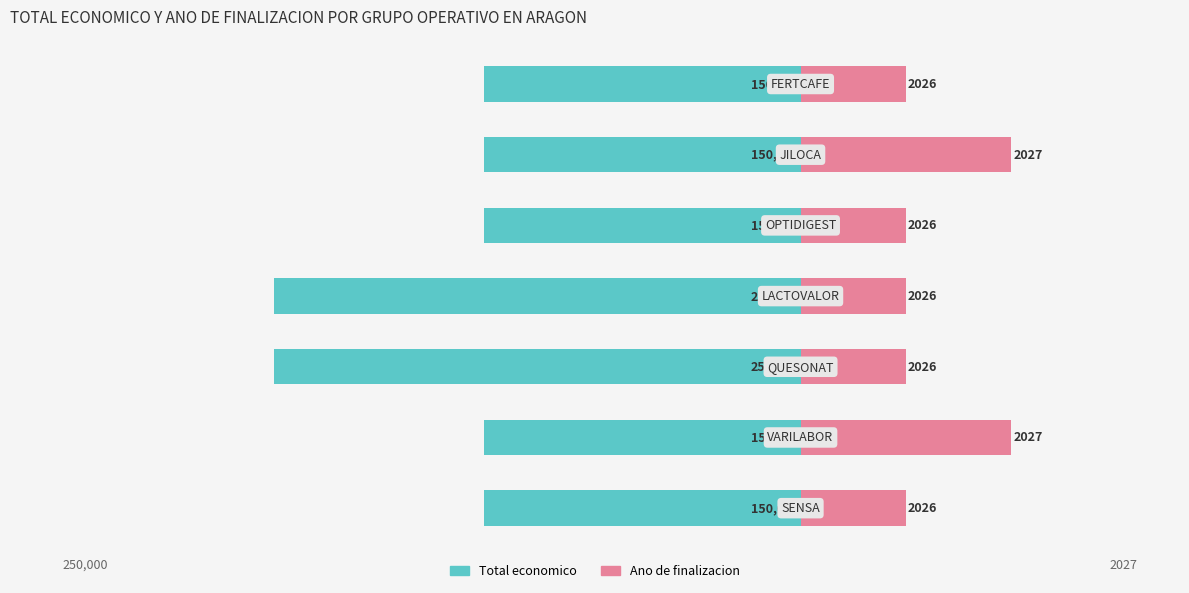

How many groups of bars are there?

7